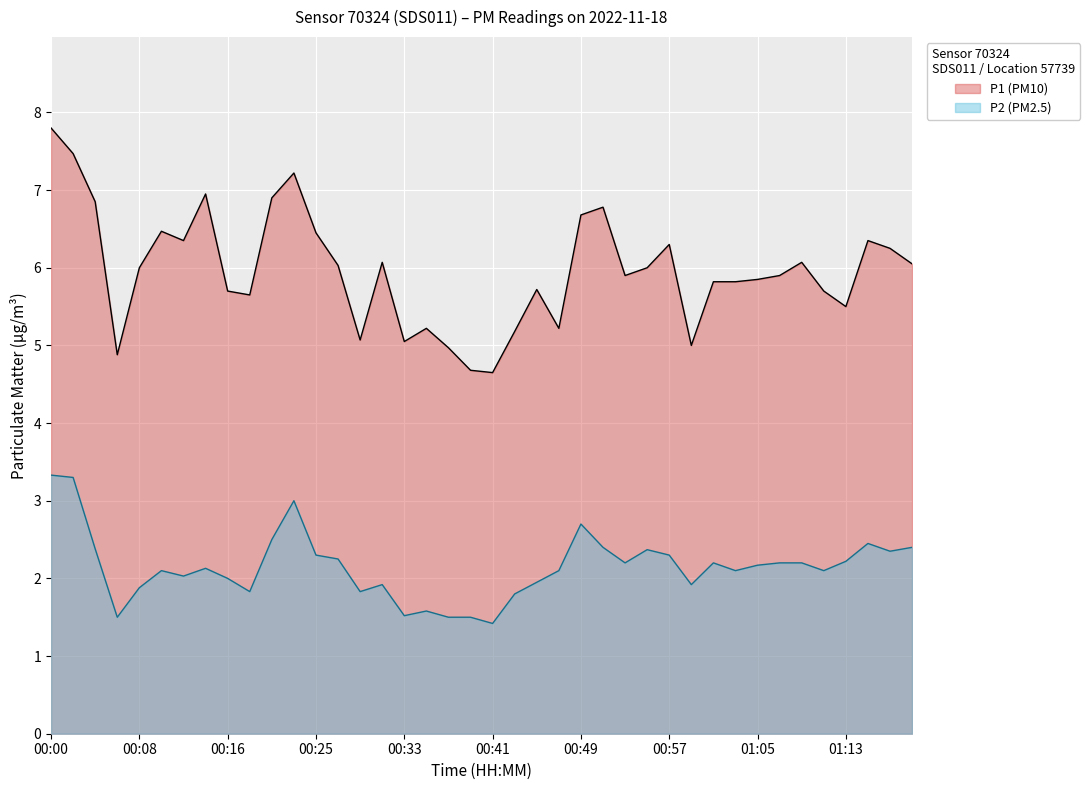

Which category has the highest value across all series?

00:00